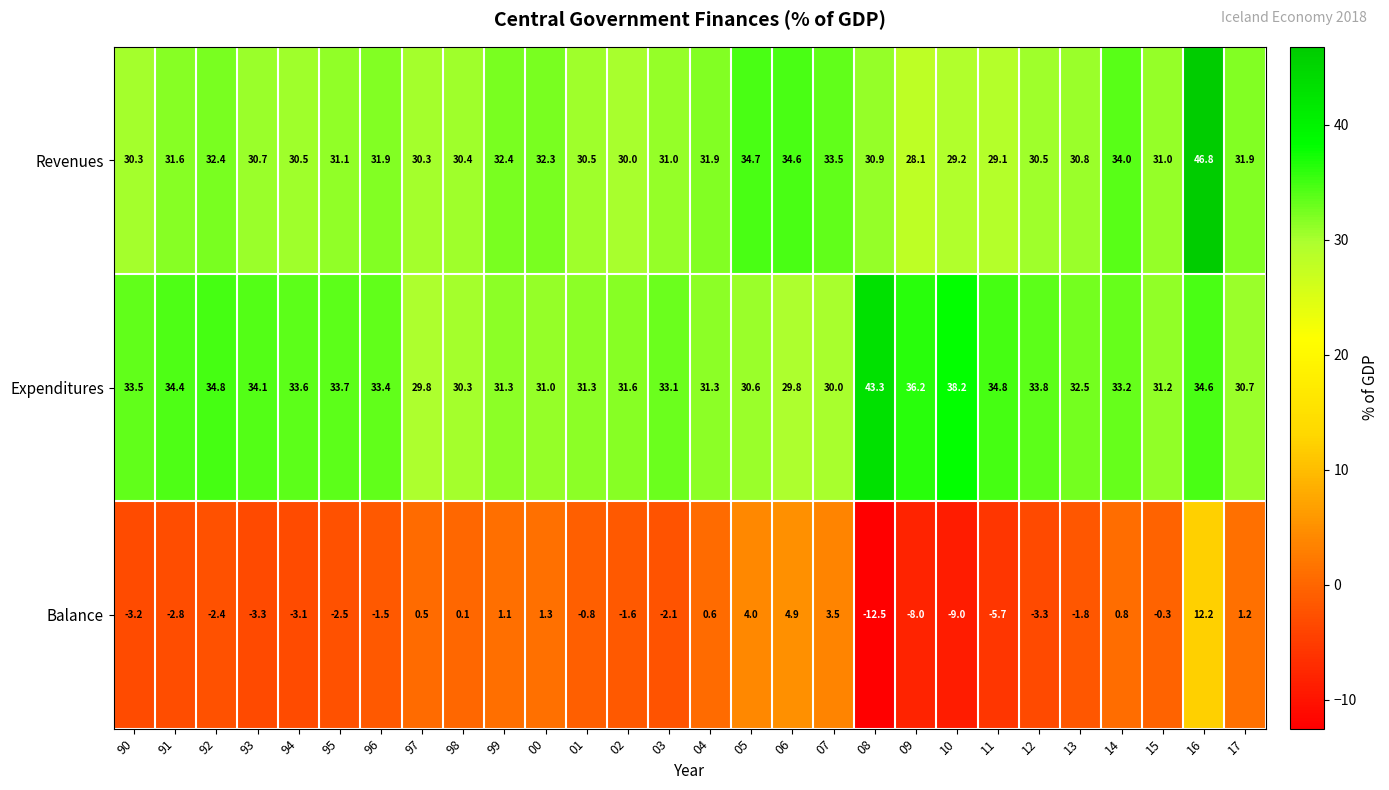

At which label is Expenditures closest to 36?

09